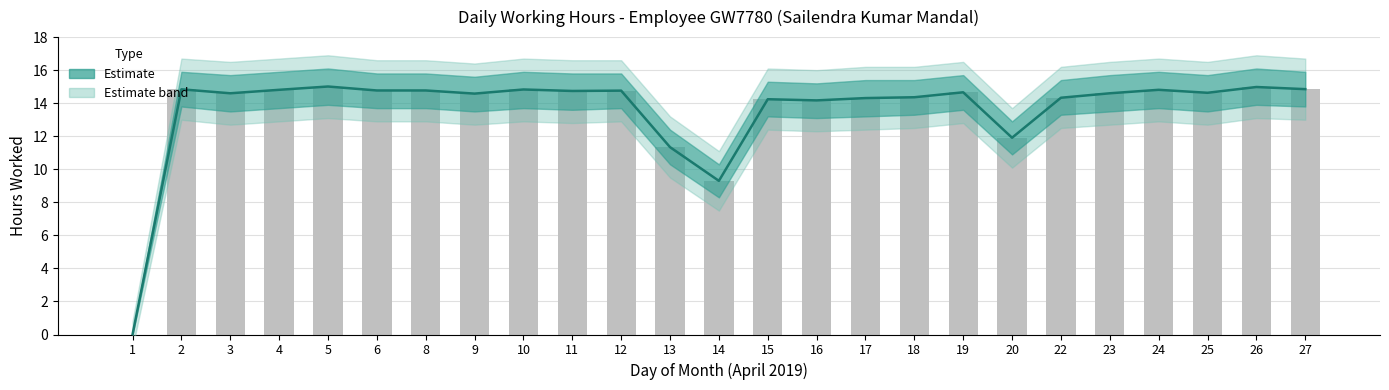

Where is Low Hours nearest to the value 7?

14